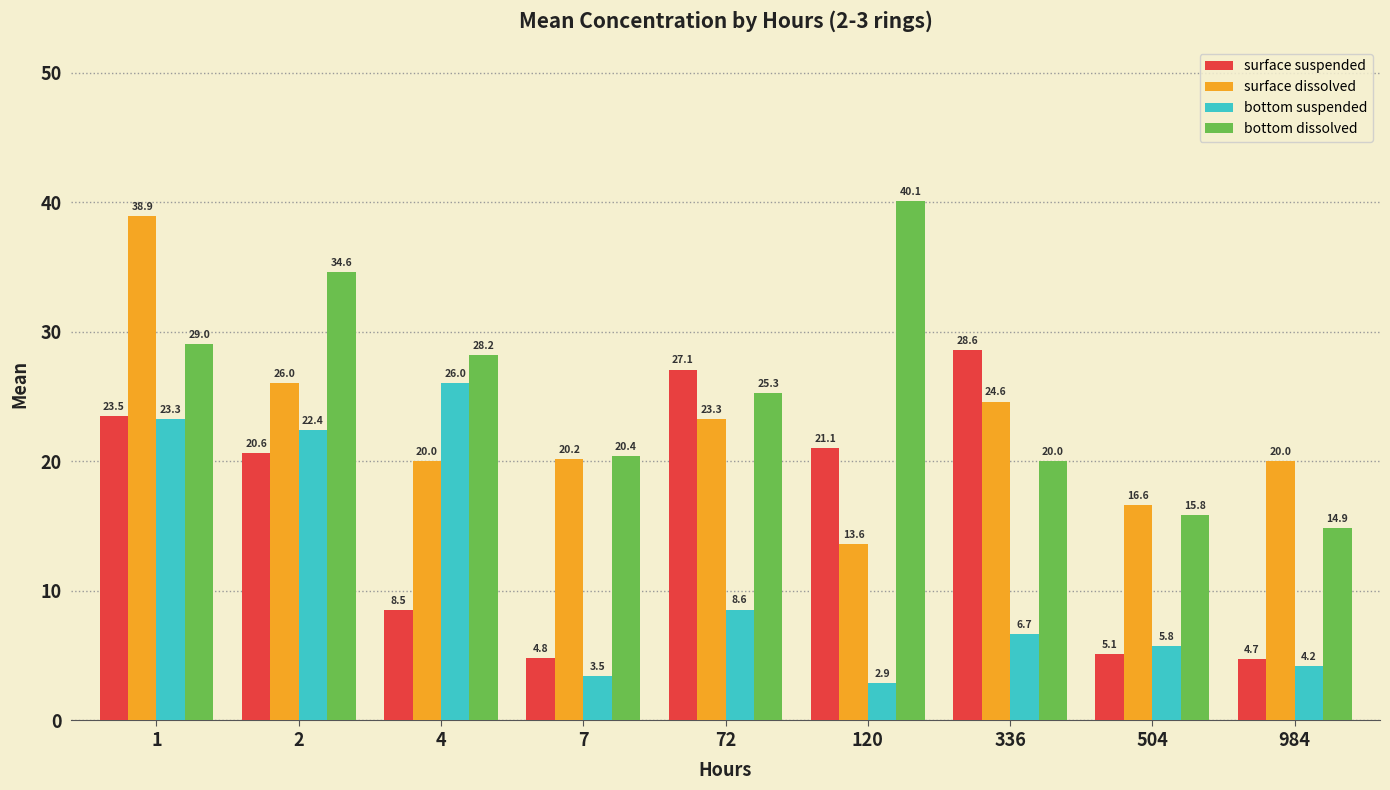

At which category does the chart reach its minimum across all series?

120